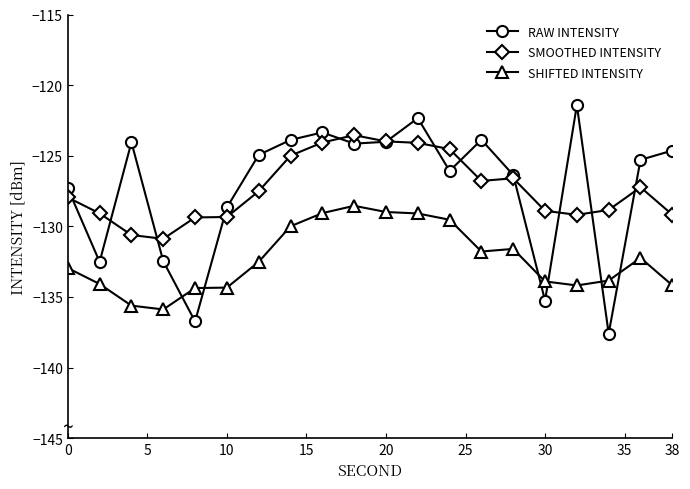

True or false: SMOOTHED INTENSITY and SHIFTED INTENSITY intersect in this chart.

False